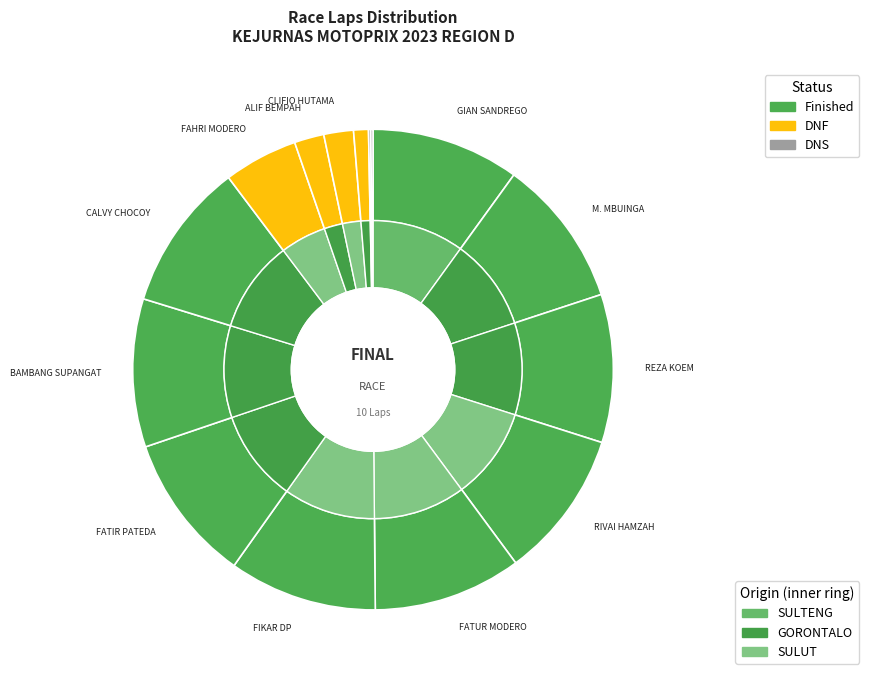

Does EKA ANGKASA represent more than half of the total?

No